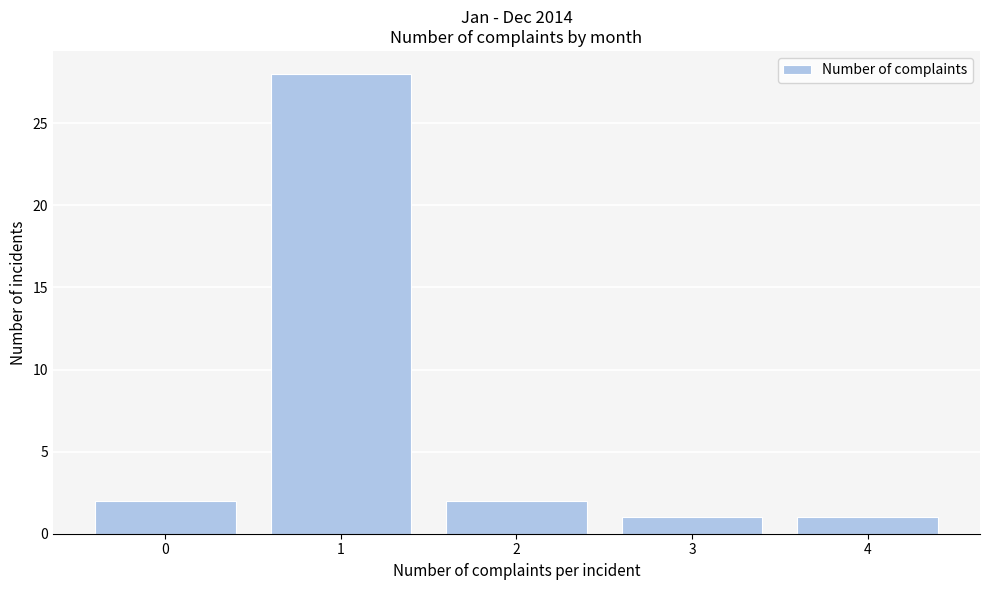

Reading left to right, what are all the values shown in this chart?

2	28	2	1	1